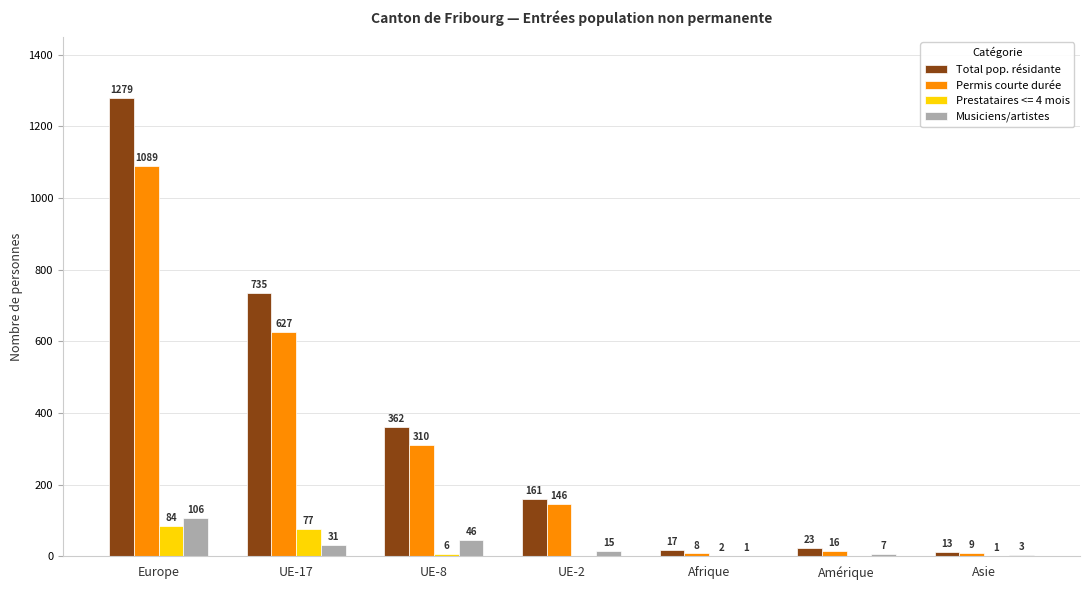

At which label is Total pop. résidante closest to 646?

UE-17